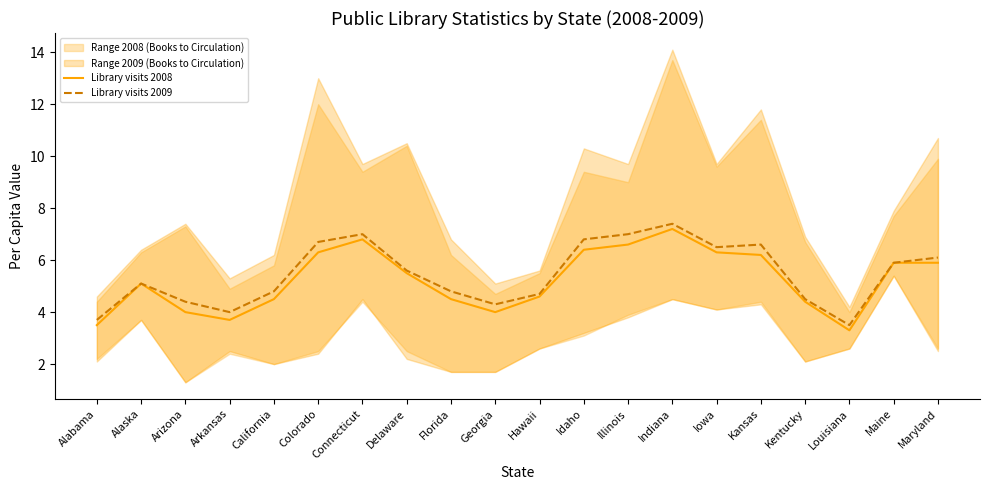

True or false: Library visits 2009 and Library visits 2008 intersect in this chart.

False